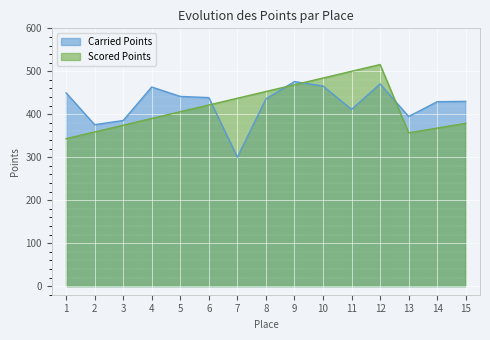

What is the difference between the highest and lowest values at 2?

16.9